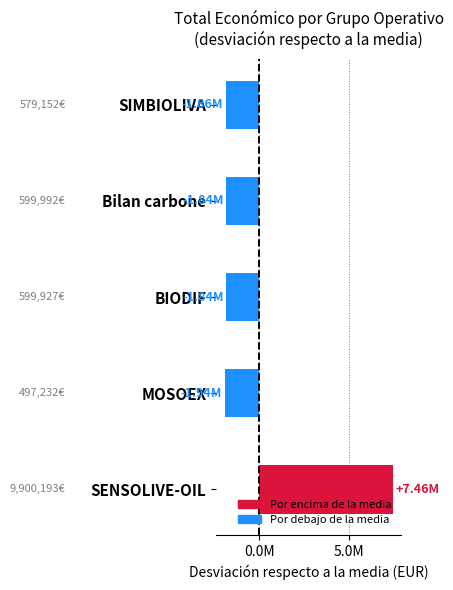

The chart shows a value of 13232015.2 at SENSOLIVE-OIL. True or false?

False